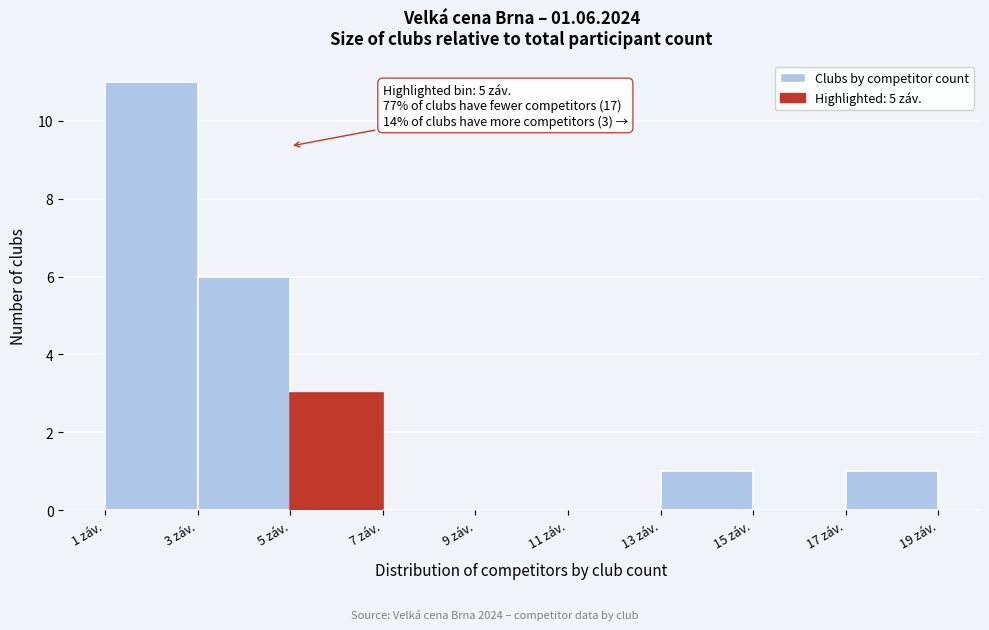

Which range on the x-axis has the tallest bar?

1 to 3